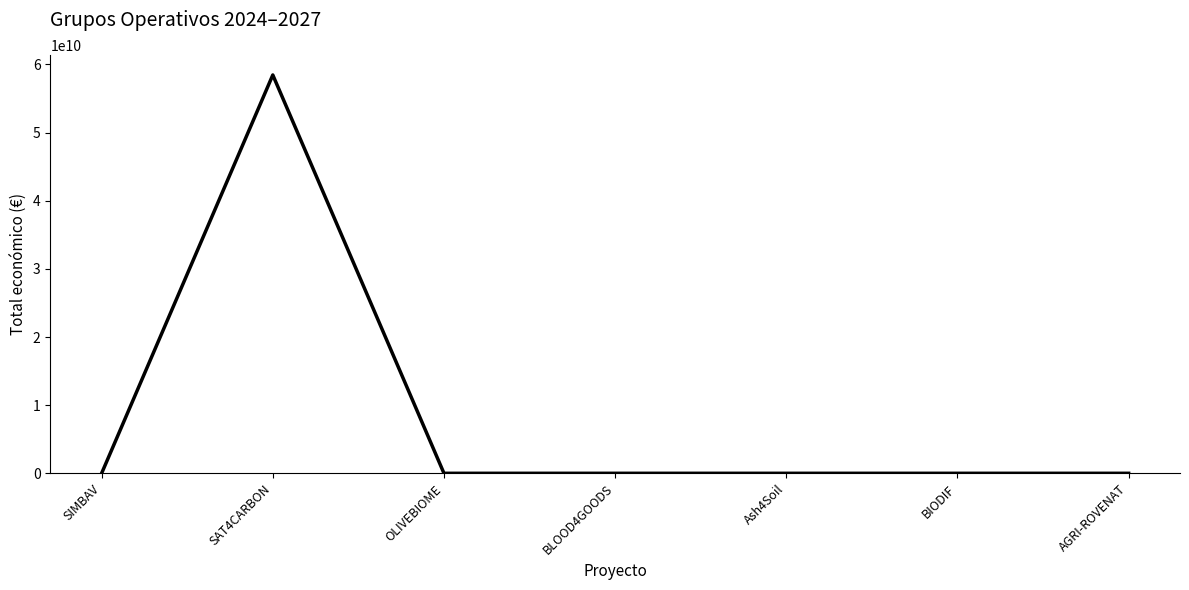

How many series are shown in this chart?

1